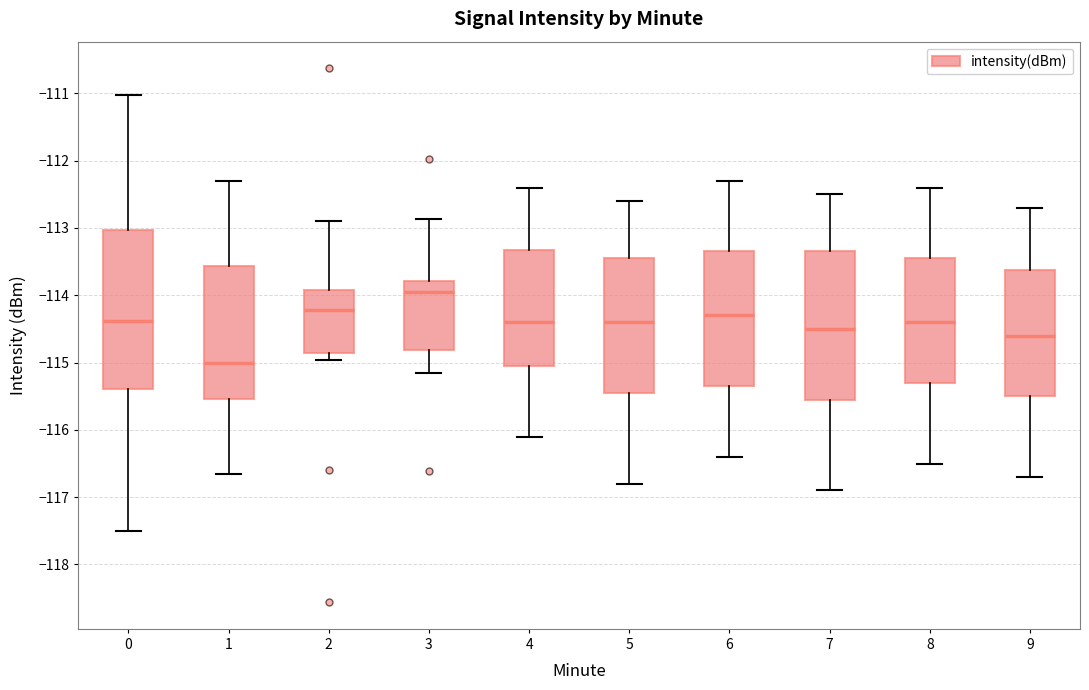

Reading left to right, read every box against the y-axis: the position of its median line, the range the box covers, and the ends of its whiskers. The values are not printed on the chart, so give them approximately, as read against the axis.

0: median -114.4, box -115.4 to -113.0, whiskers -117.5 to -111.0
1: median -115.0, box -115.5 to -113.6, whiskers -116.7 to -112.3
2: median -114.2, box -114.9 to -113.9, whiskers -115.0 to -112.9
3: median -113.9, box -114.8 to -113.8, whiskers -115.1 to -112.9
4: median -114.4, box -115.0 to -113.3, whiskers -116.1 to -112.4
5: median -114.4, box -115.4 to -113.4, whiskers -116.8 to -112.6
6: median -114.3, box -115.3 to -113.3, whiskers -116.4 to -112.3
7: median -114.5, box -115.5 to -113.3, whiskers -116.9 to -112.5
8: median -114.4, box -115.3 to -113.4, whiskers -116.5 to -112.4
9: median -114.6, box -115.5 to -113.6, whiskers -116.7 to -112.7